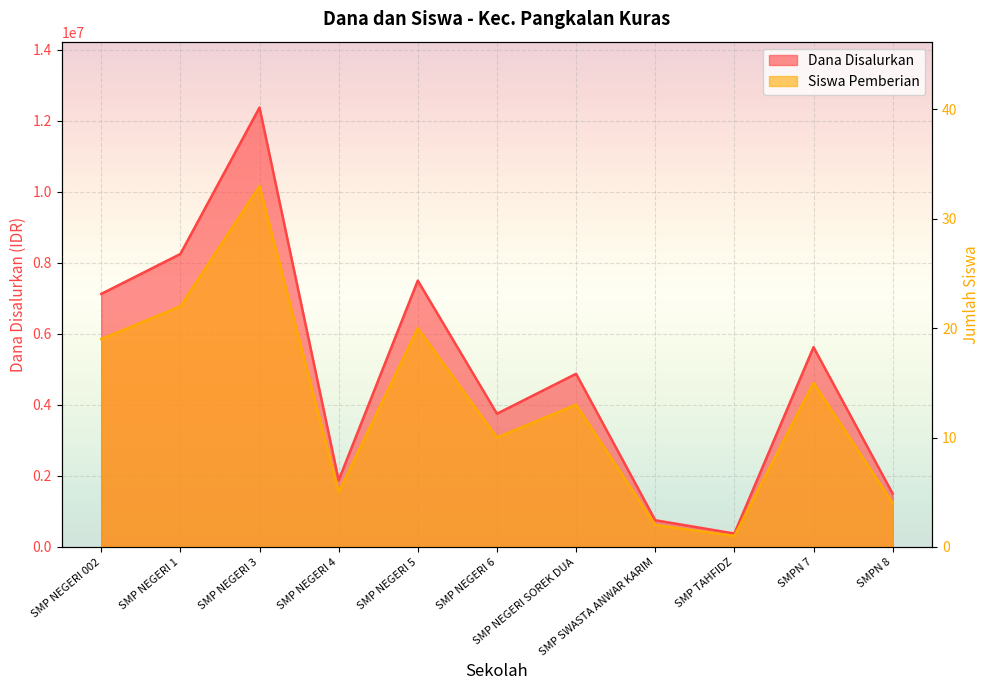

What is the sum of all Siswa Pemberian values?

144